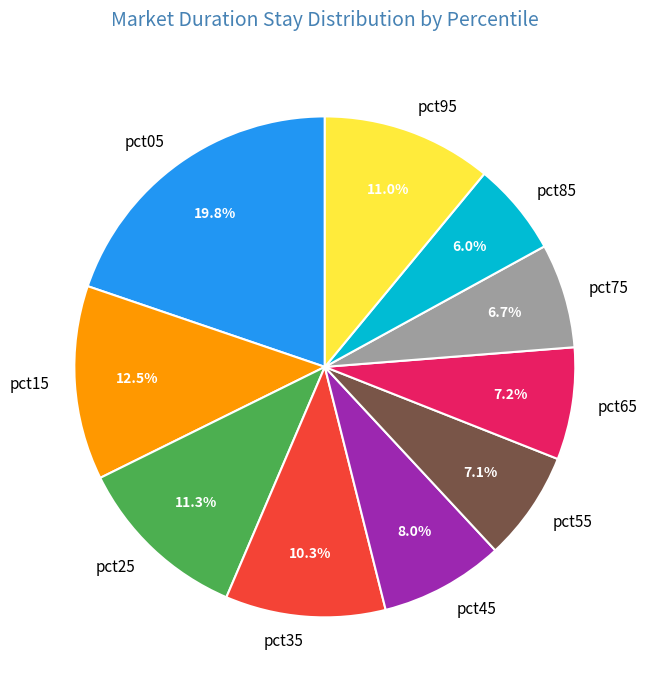

Count the number of slices in the pie.

10